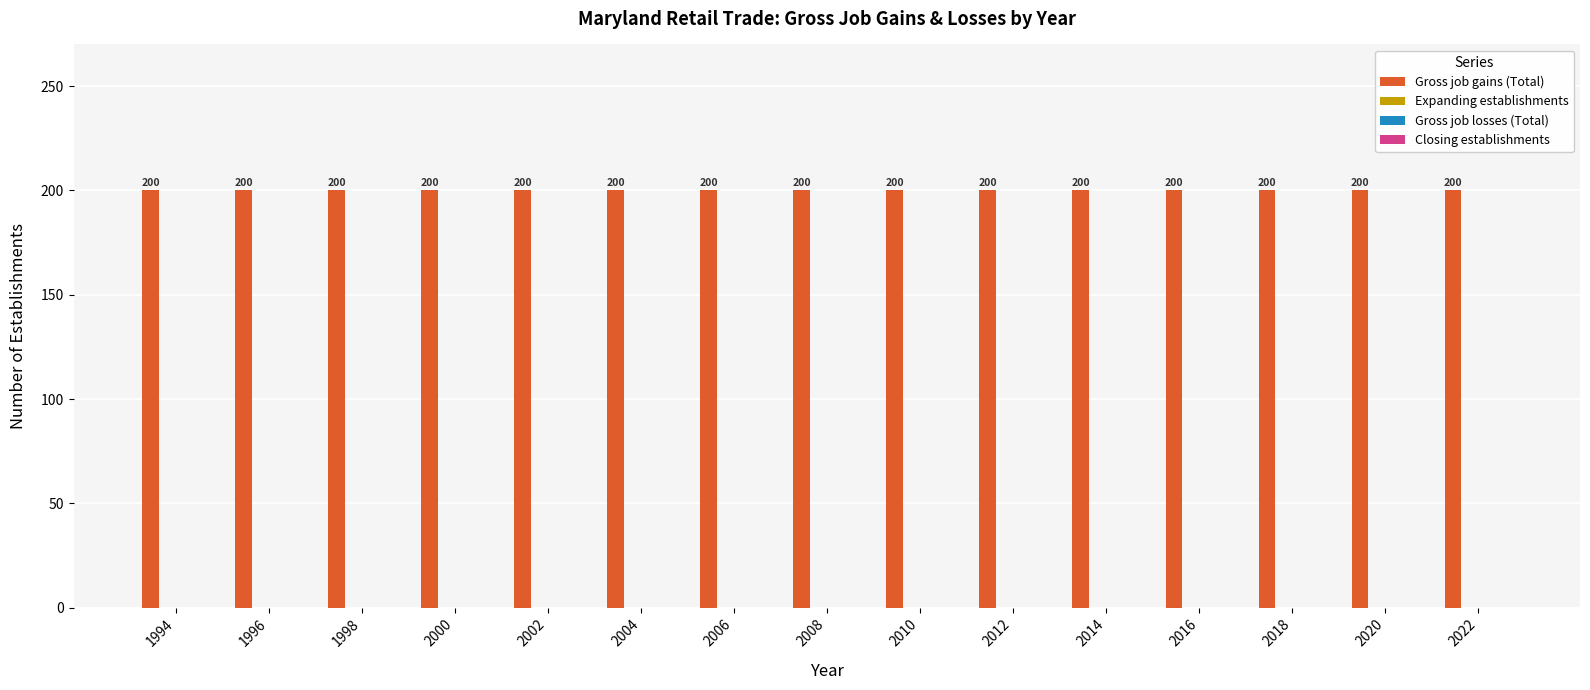

Reading right to left, list all the values displayed in this chart.

Gross job gains (Total): 200	200	200	200	200	200	200	200	200	200	200	200	200	200	200
Expanding establishments: 0	0	0	0	0	0	0	0	0	0	0	0	0	0	0
Gross job losses (Total): 0	0	0	0	0	0	0	0	0	0	0	0	0	0	0
Closing establishments: 0	0	0	0	0	0	0	0	0	0	0	0	0	0	0